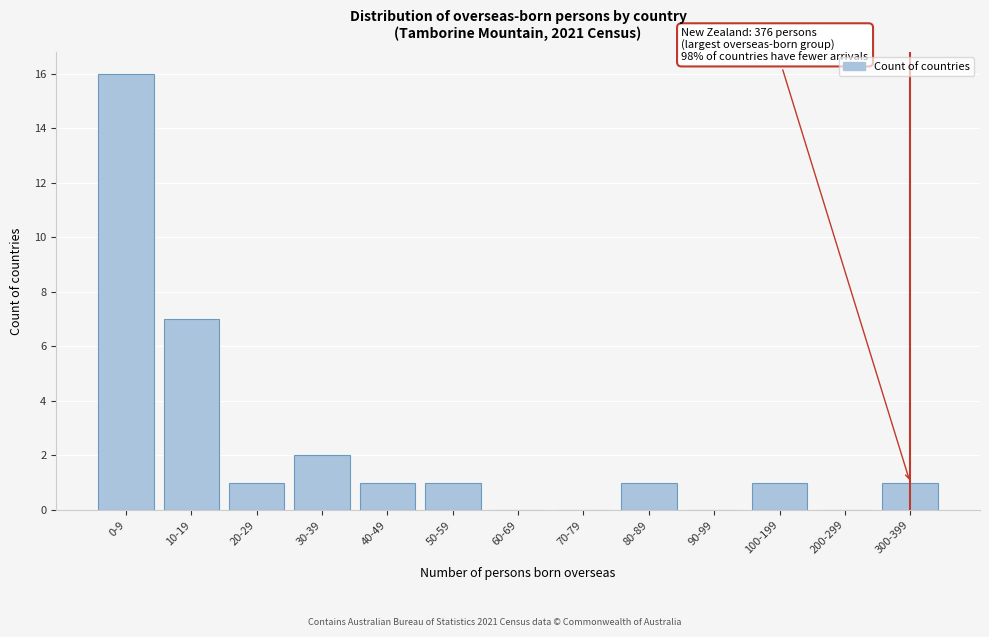

Reading right to left, what are all the values shown in this chart?

300-399=1	200-299=0	100-199=1	90-99=0	80-89=1	70-79=0	60-69=0	50-59=1	40-49=1	30-39=2	20-29=1	10-19=7	0-9=16